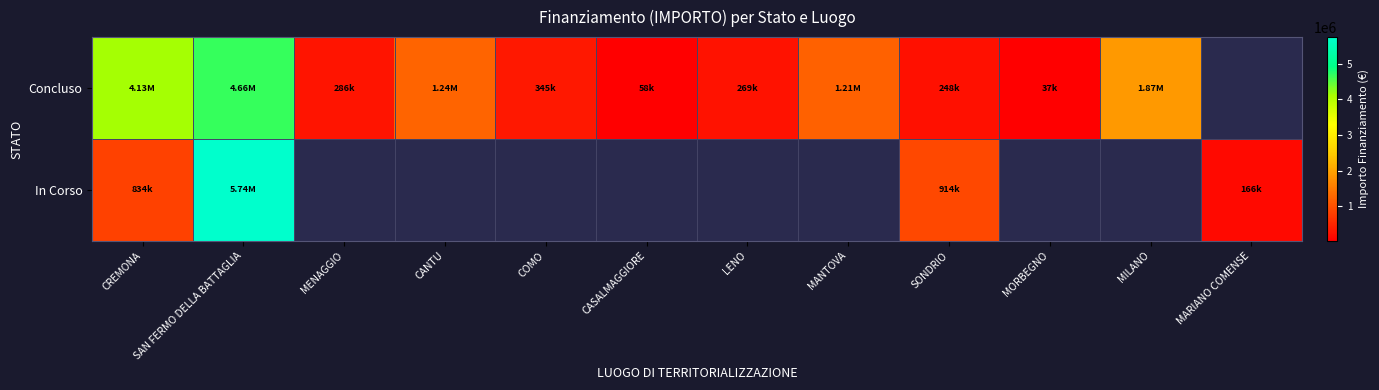

How many values in In Corso are above zero?

4